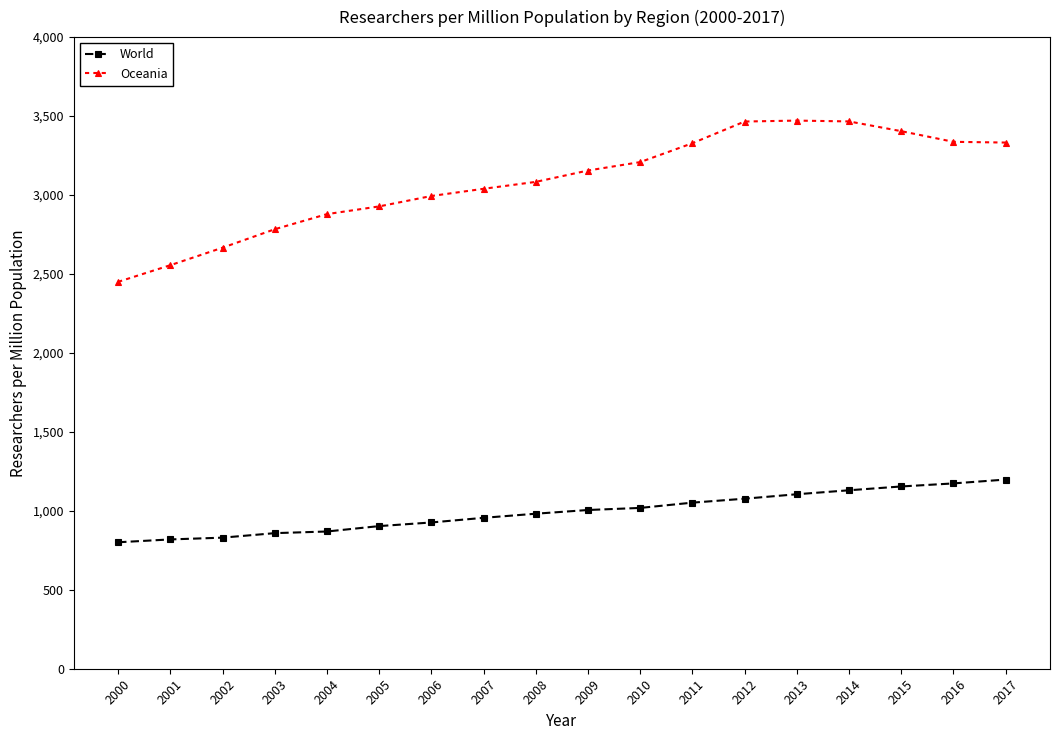

Where does the World series first go above 1005?

2009